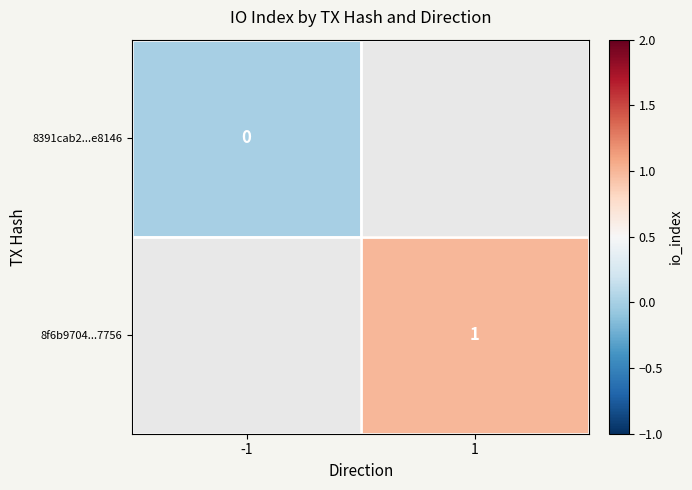

Is it true that 8f6b9704...7756 equals 2 at 1?

False